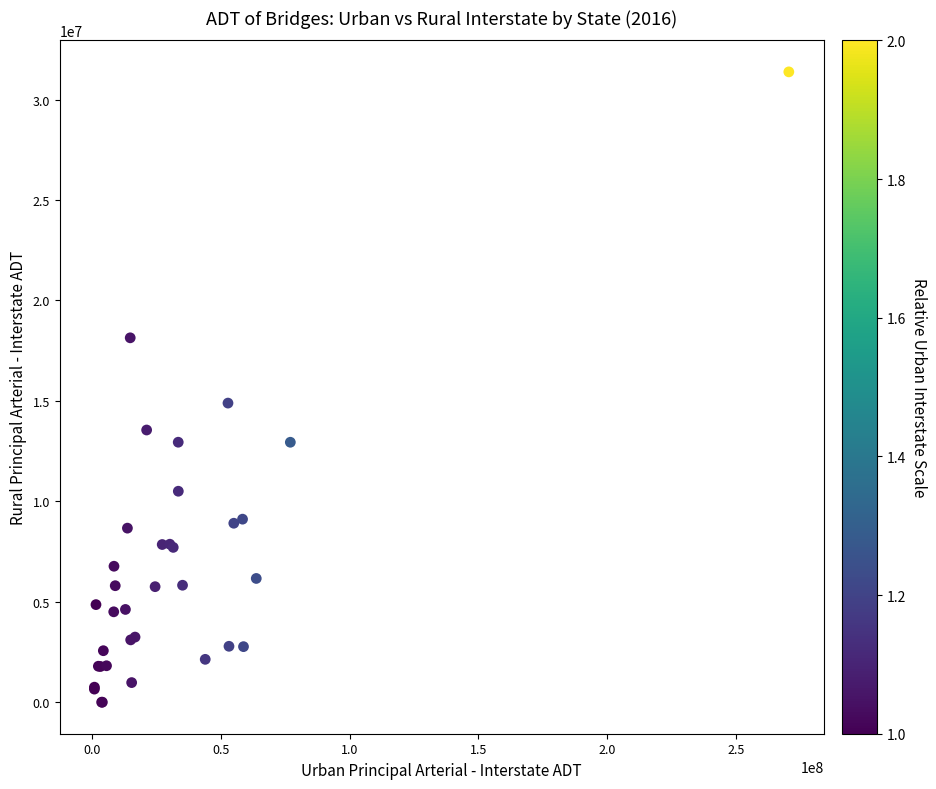

What Y value in the scatter plot is closest to 15690065?

14890950